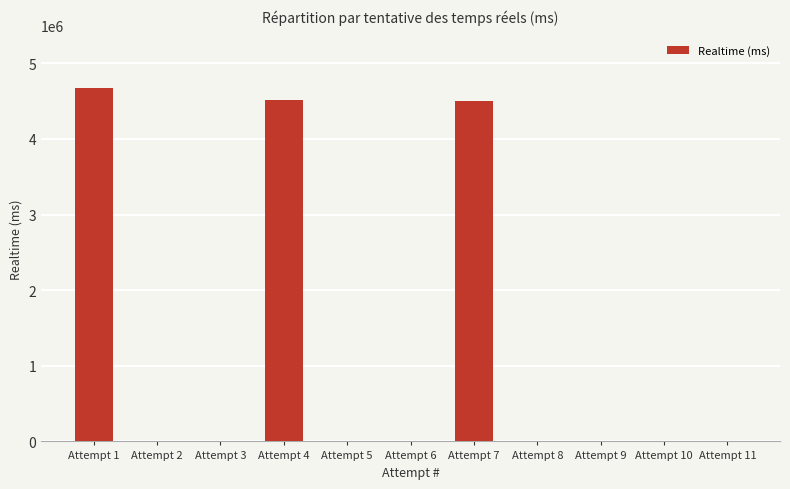

How many values exceed 0?

3